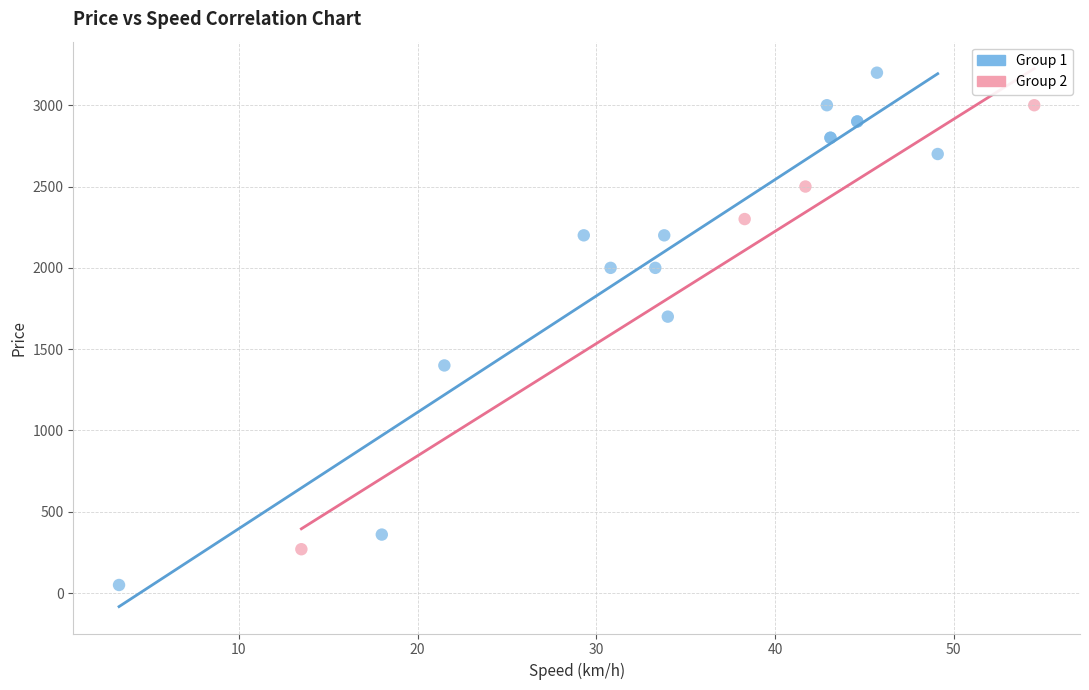

Which series contains the highest Y value?

Group 1